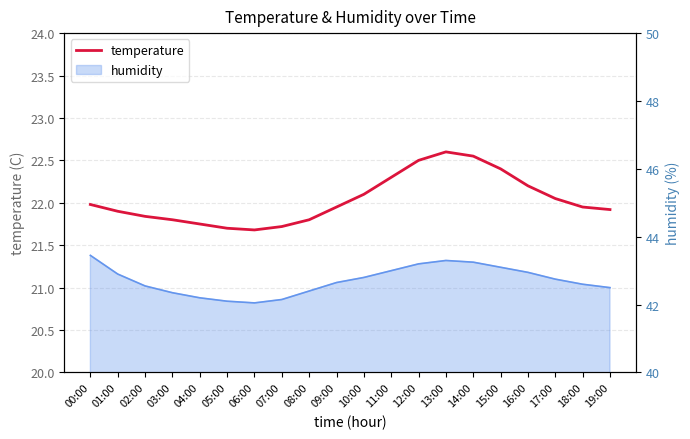

Reading right to left, list all the values displayed in this chart.

19:00=21.9	18:00=21.9	17:00=22.1	16:00=22.2	15:00=22.4	14:00=22.6	13:00=22.6	12:00=22.5	11:00=22.3	10:00=22.1	09:00=21.9	08:00=21.8	07:00=21.7	06:00=21.7	05:00=21.7	04:00=21.8	03:00=21.8	02:00=21.8	01:00=21.9	00:00=22.0